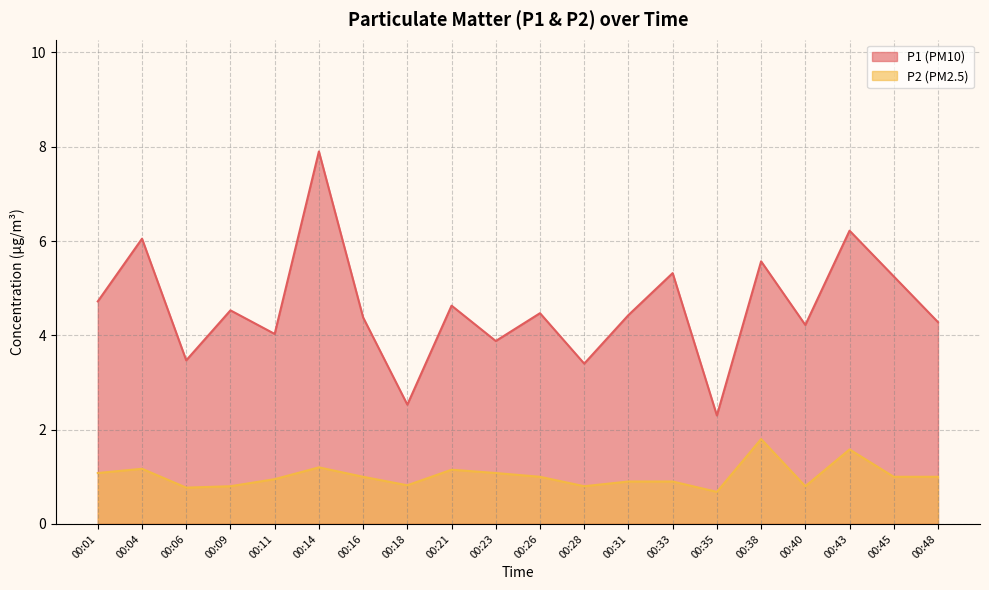

True or false: P2 has a value of 1.8 at 00:38.

True